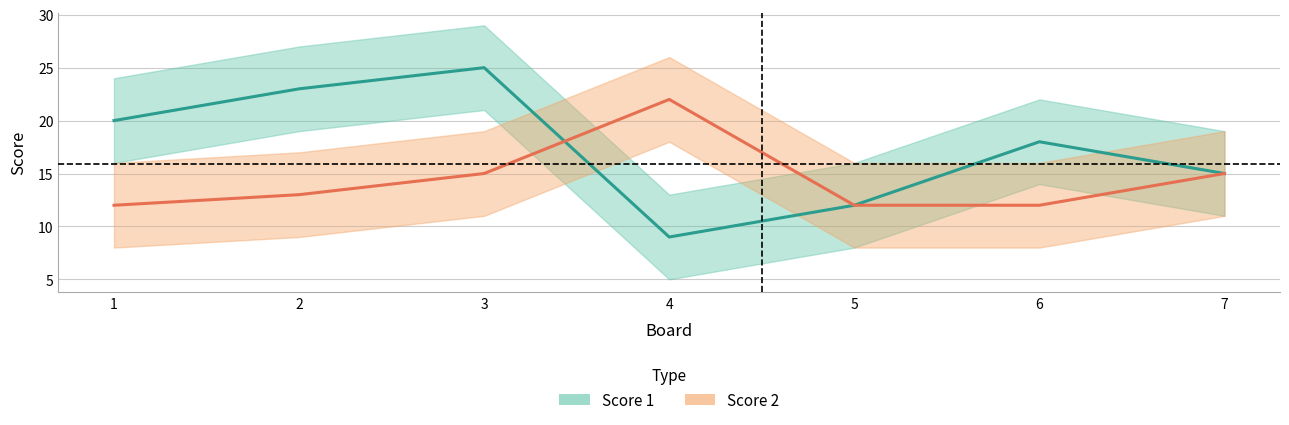

Is this an area chart (filled region under the line)?

No